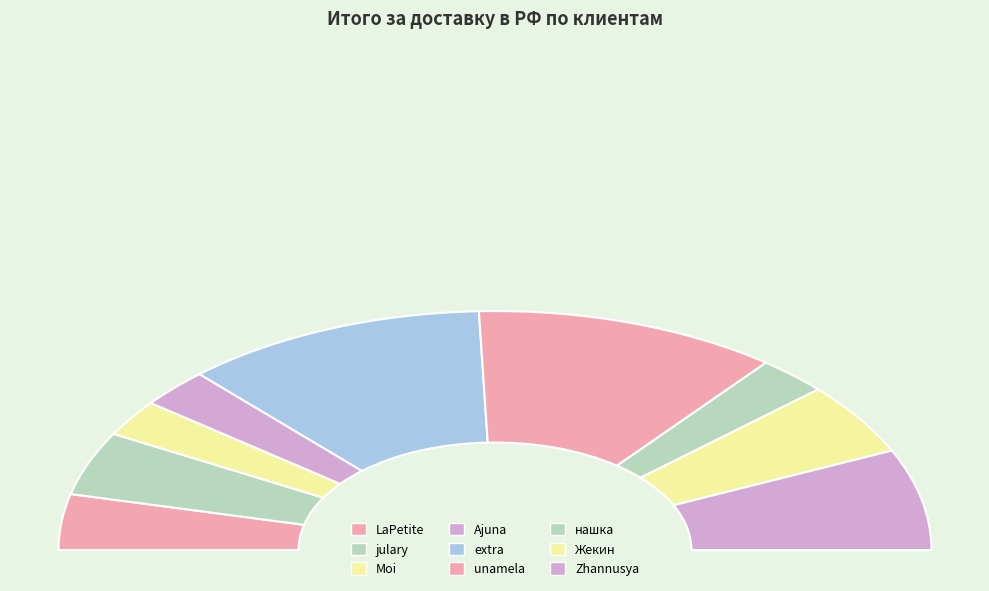

To the nearest percent, what is the difference between the julary and Жекин slice percentages?

1%